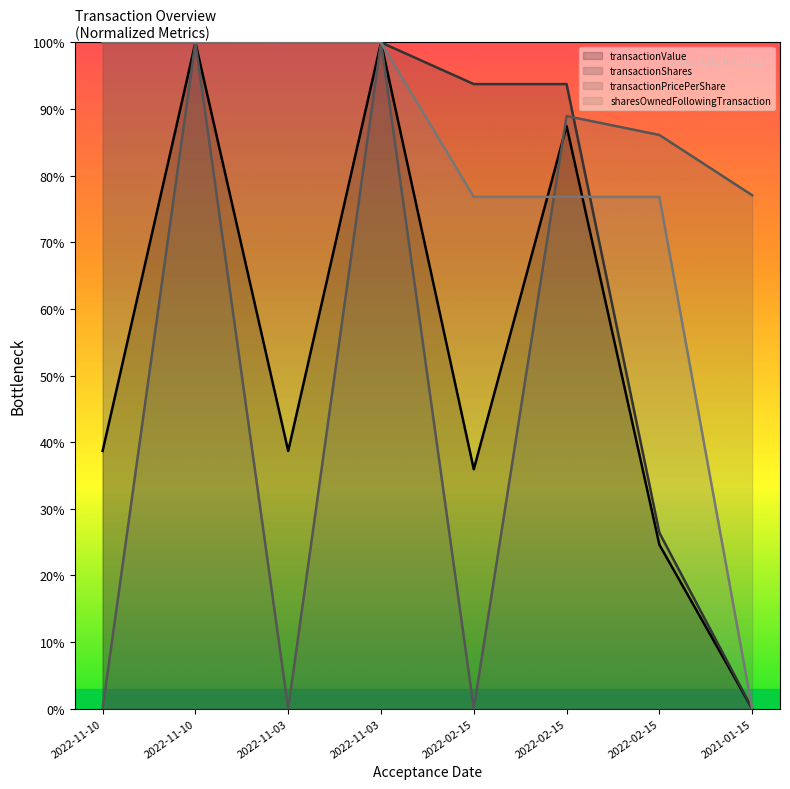

Between which two adjacent categories do transactionValue and sharesOwnedFollowingTransaction first intersect?

2022-11-03 and 2022-11-03